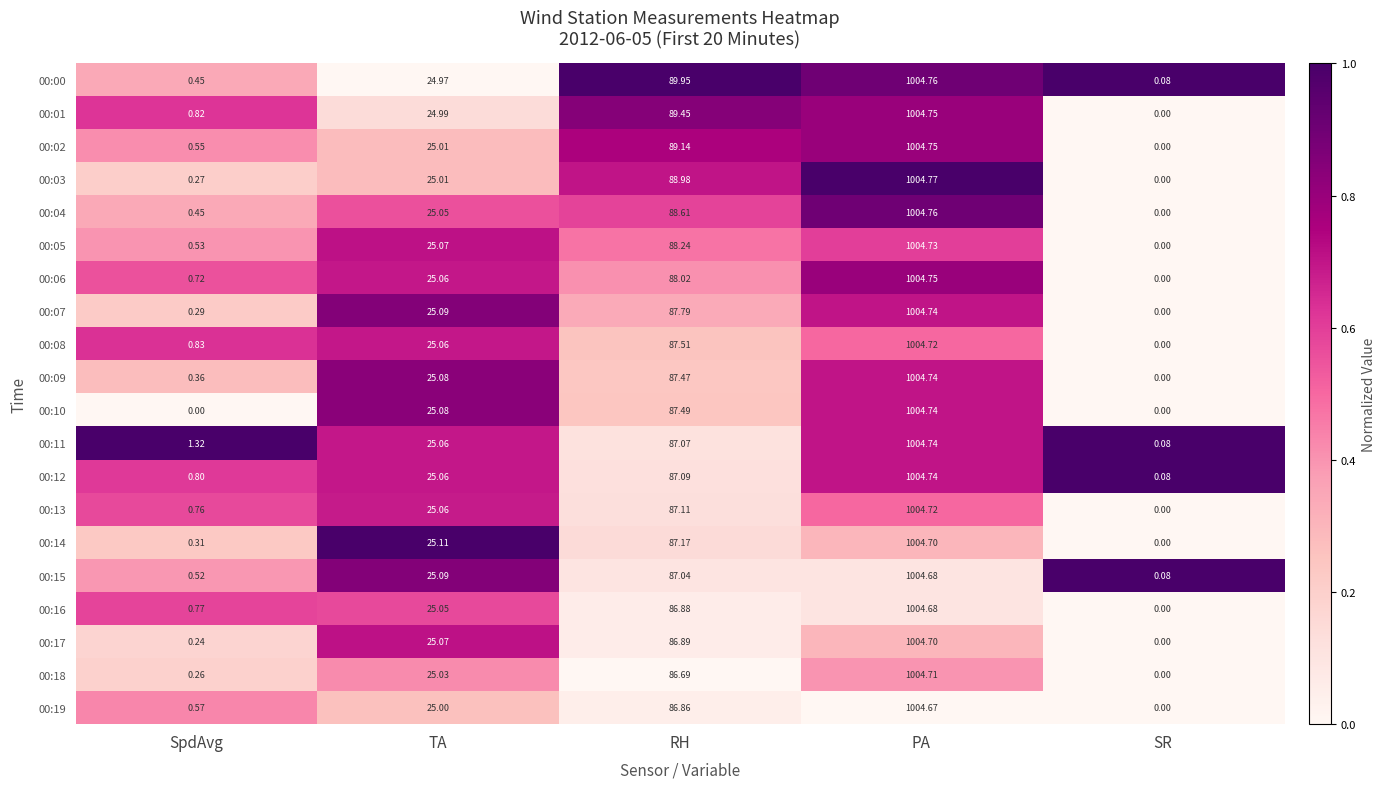

At which label does 00:03 first exceed 25?

TA